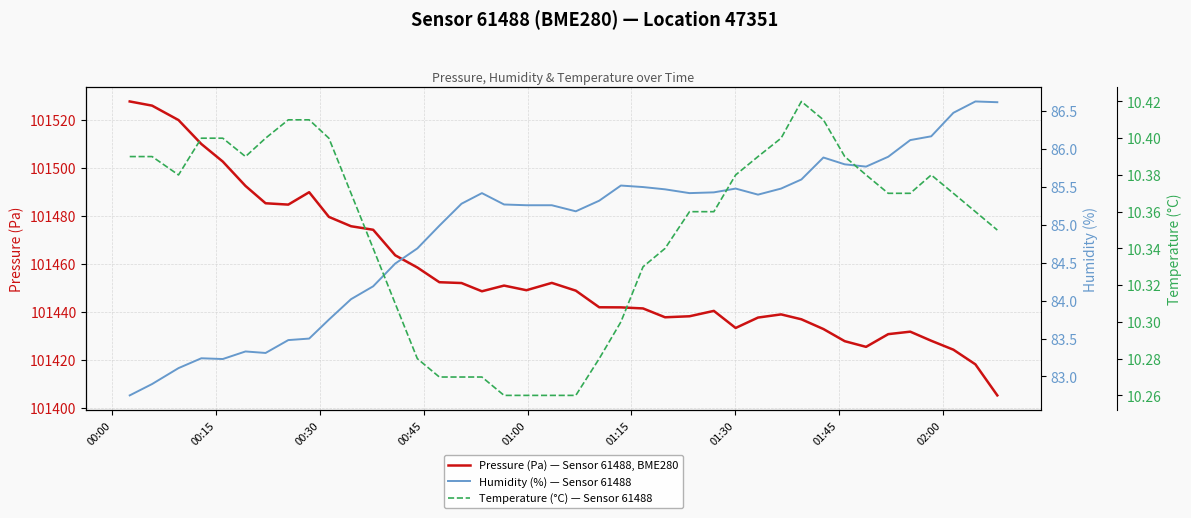

What is the minimum value for Temperature (°C) — Sensor 61488?

10.3